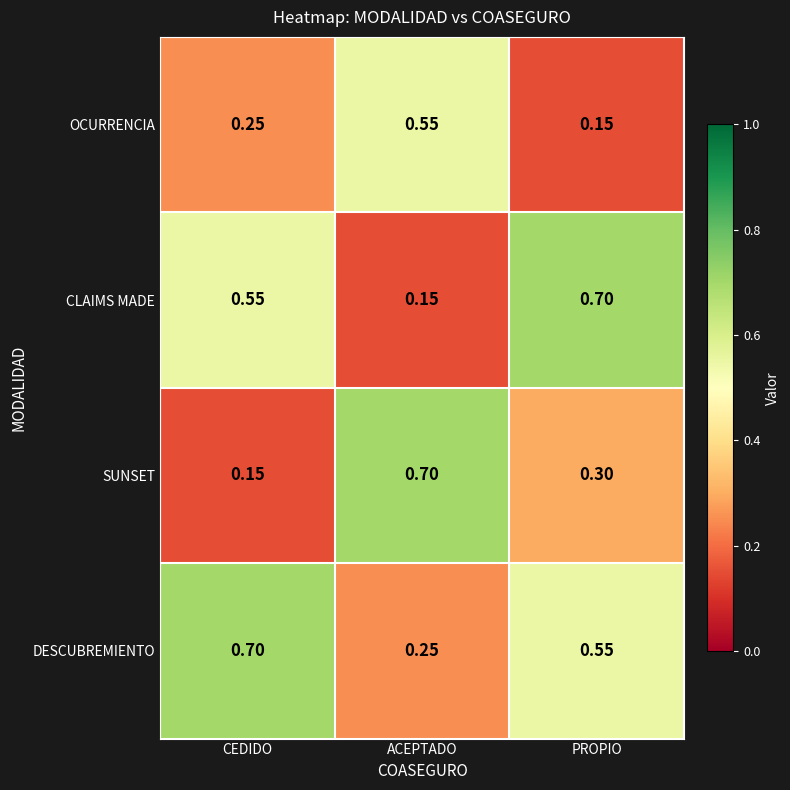

At which category is the sum across all series the highest?

PROPIO